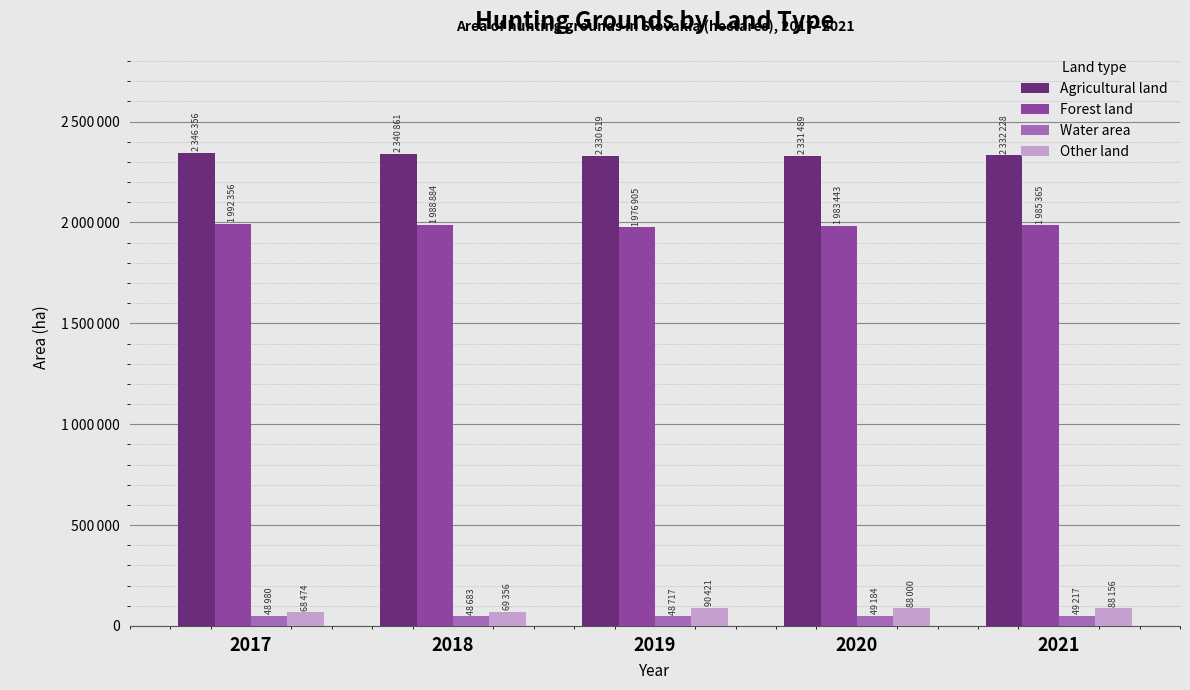

The value of Other land at 2019 is 90421. True or false?

True